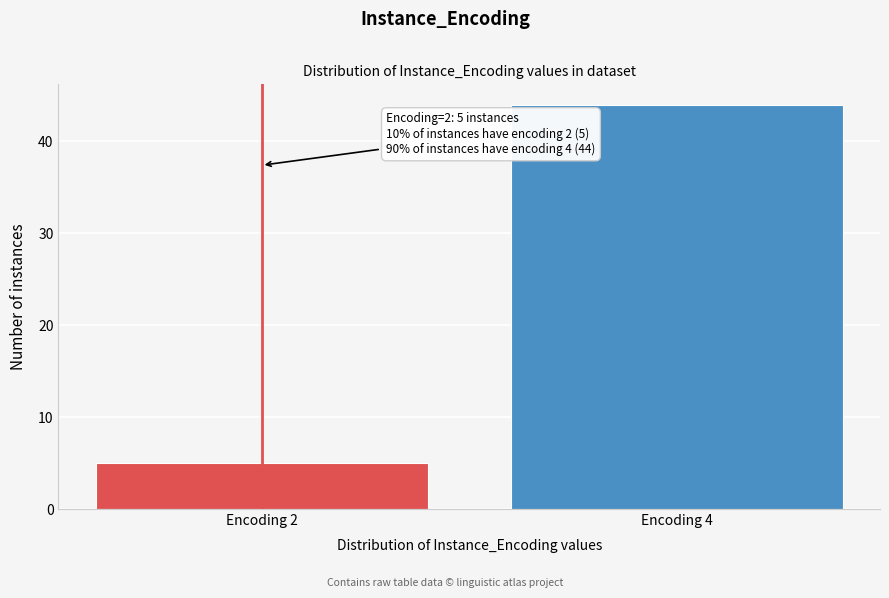

Reading right to left, what are all the values shown in this chart?

44	5